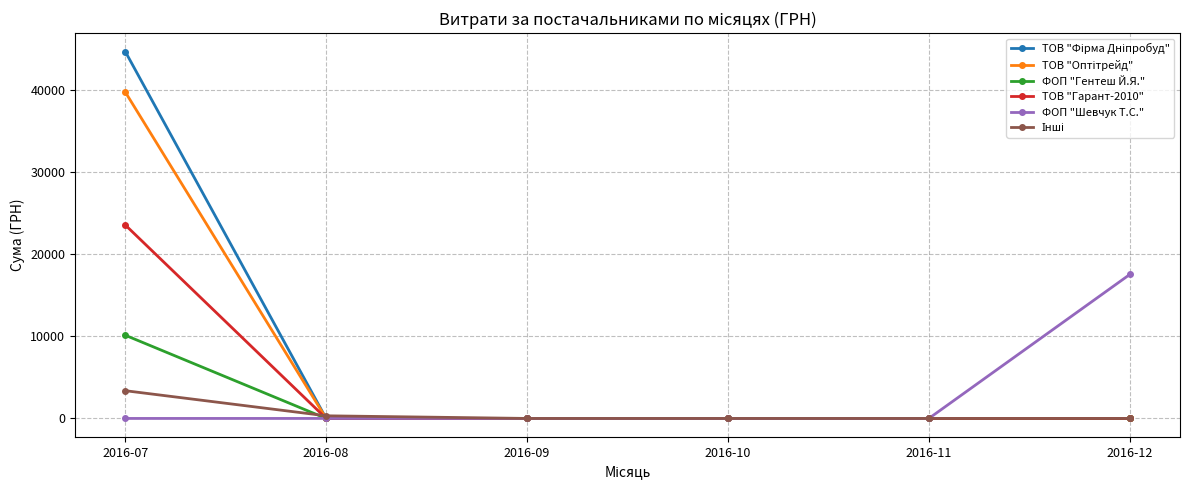

Which label corresponds to the largest value in the chart?

2016-07